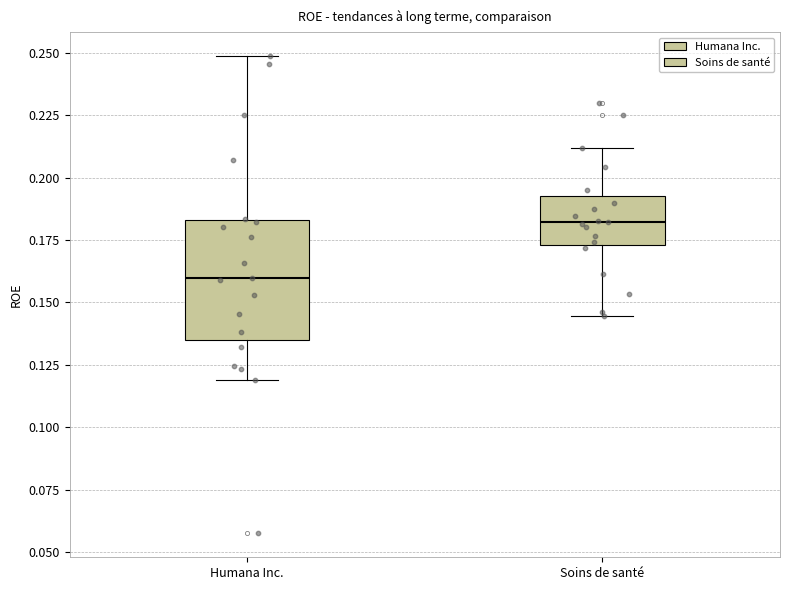

Reading left to right, transcribe this box plot: for each box, give where its median line is, the range the box spans, and where its two whiskers end, as read against the y-axis. The values are not printed on the chart, so give them approximately, as read against the axis.

Humana Inc.: median 0.160, box 0.135 to 0.185, whiskers 0.120 to 0.250
Soins de santé: median 0.180, box 0.175 to 0.190, whiskers 0.145 to 0.210